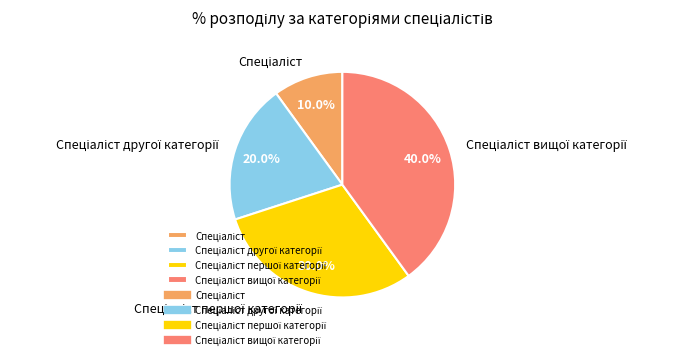

Does any single category account for the majority?

No